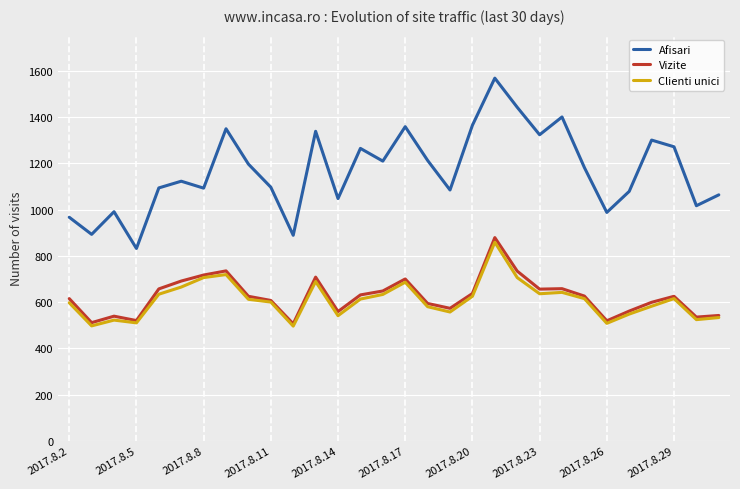

What is the smallest value displayed?

496